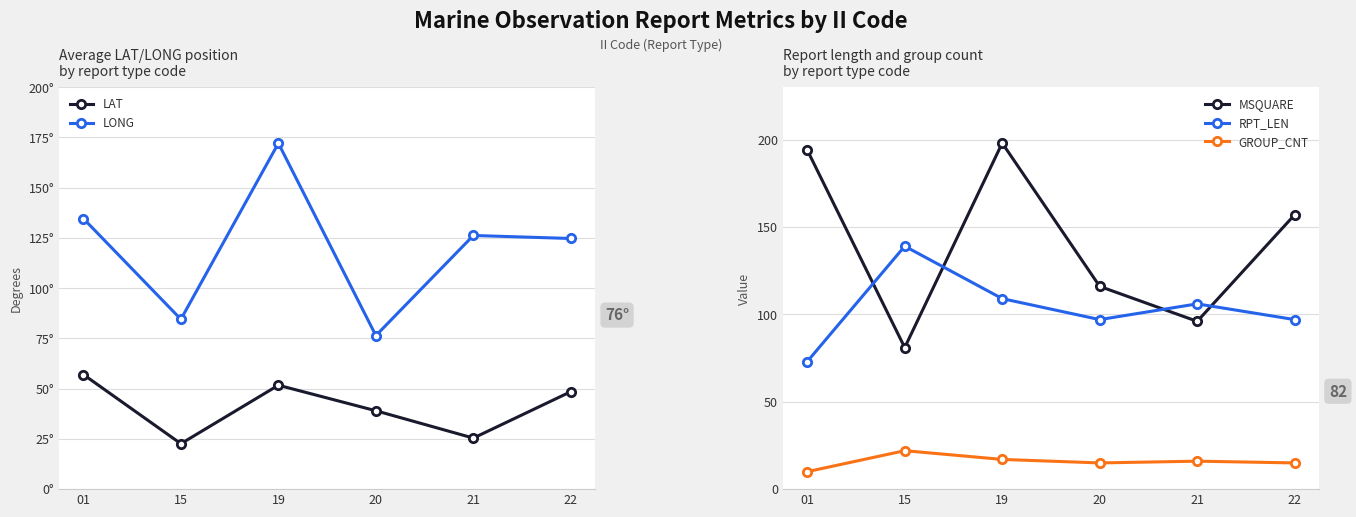

What is the sum of the LONG values at 20 and 19?

248.5